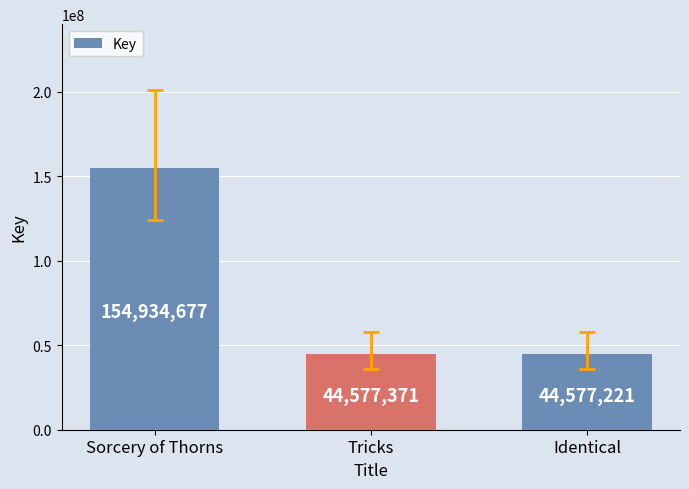

What position from the left is Sorcery of Thorns?

1